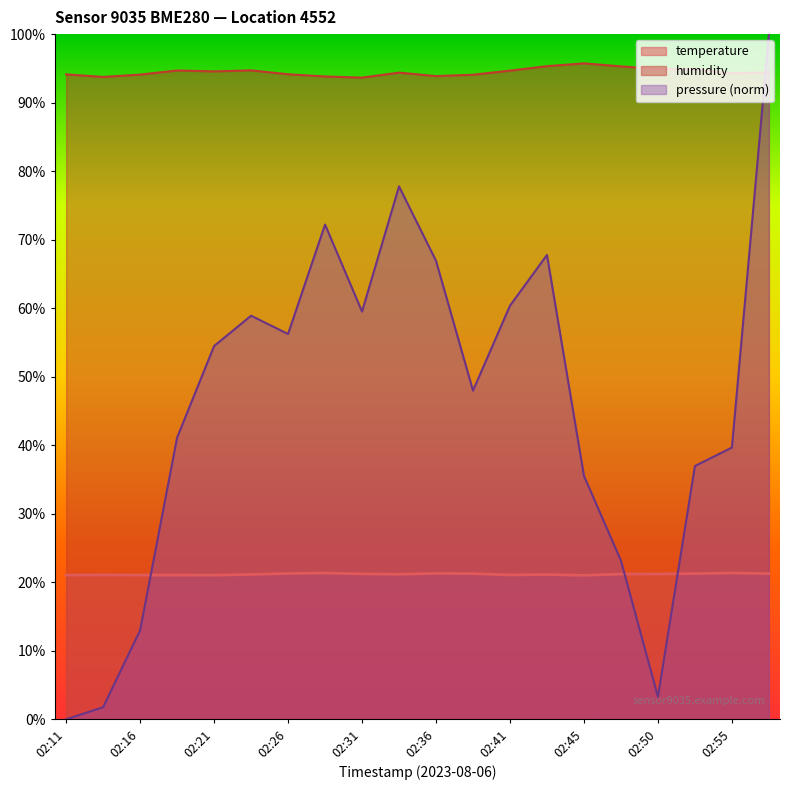

What is the average value of the humidity series?

94.5